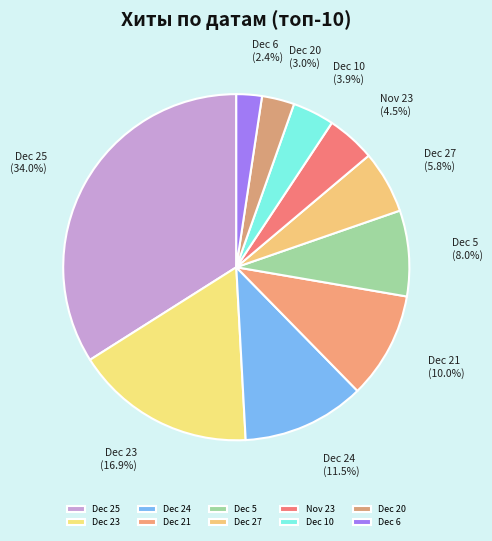

Is there a majority slice in this chart?

No